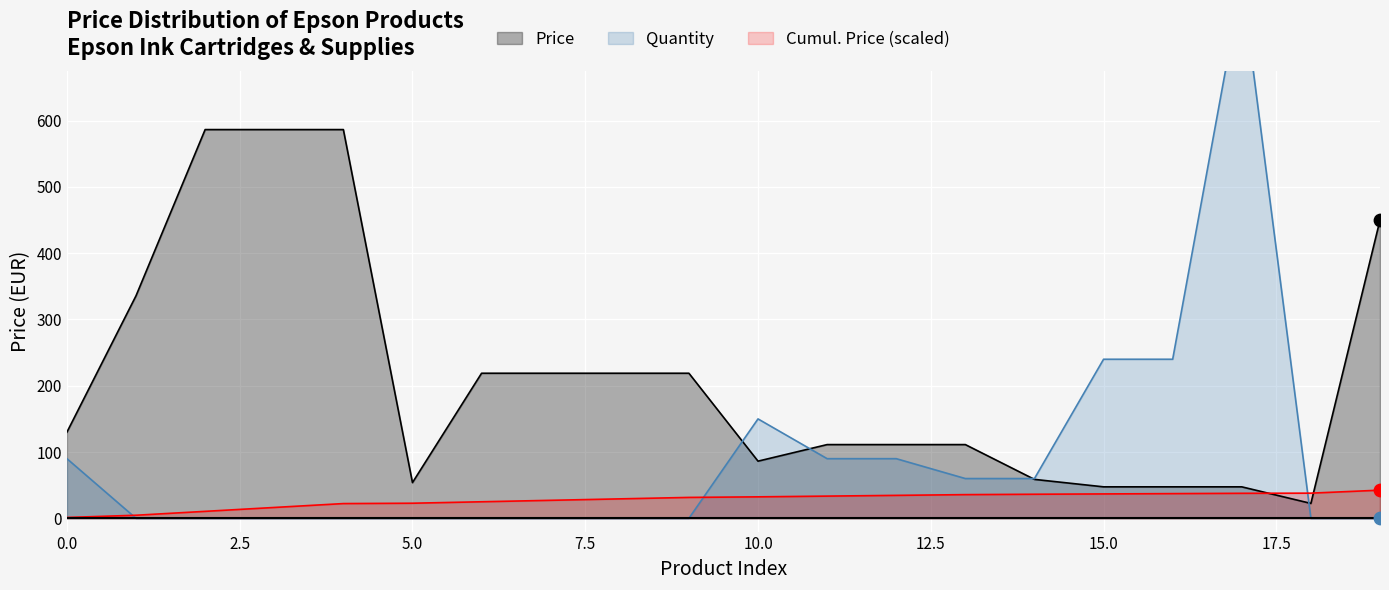

At how many categories does at least one series exceed 435?

5